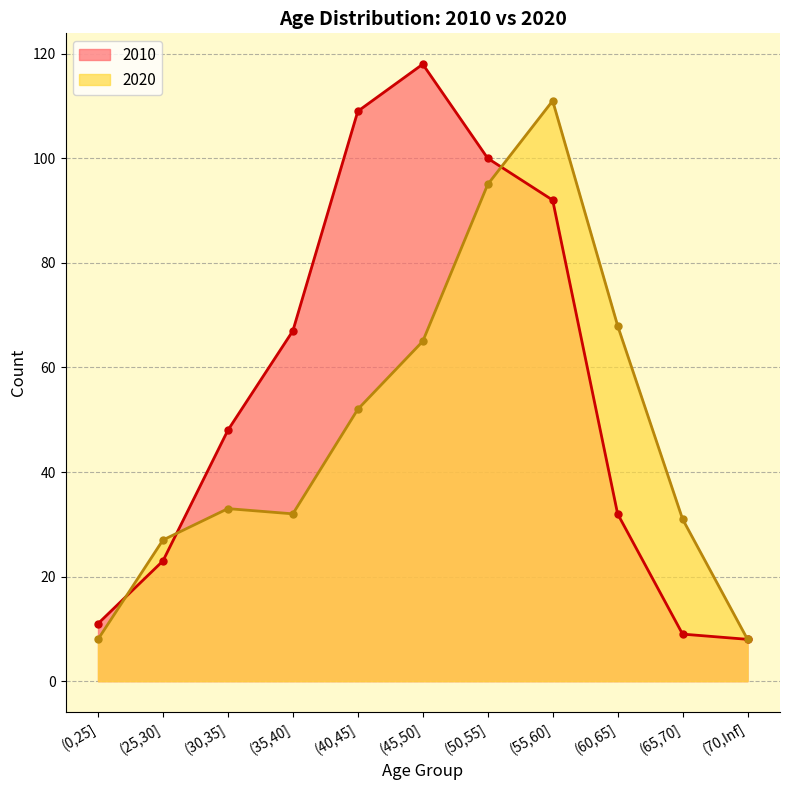

What is the greatest value displayed?

118